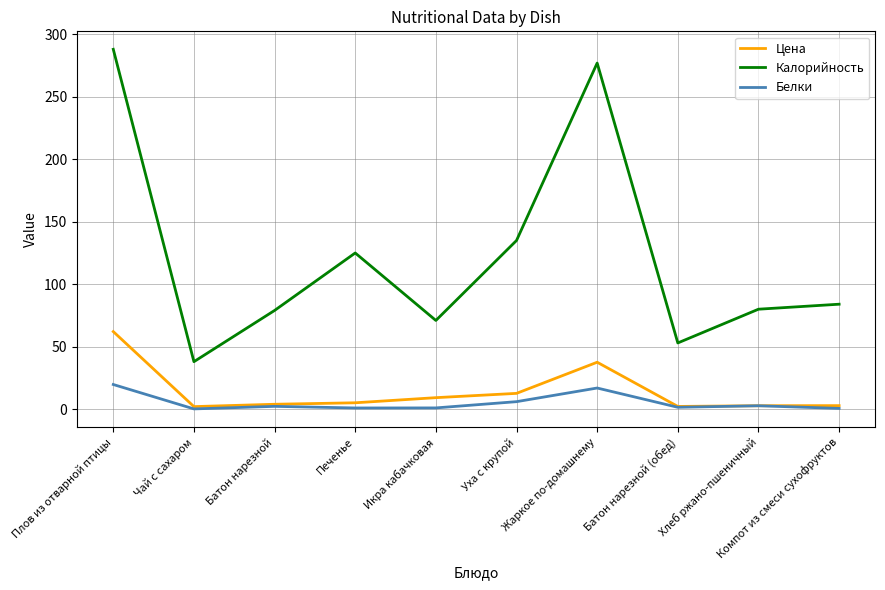

True or false: Белки and Калорийность cross at least once.

False